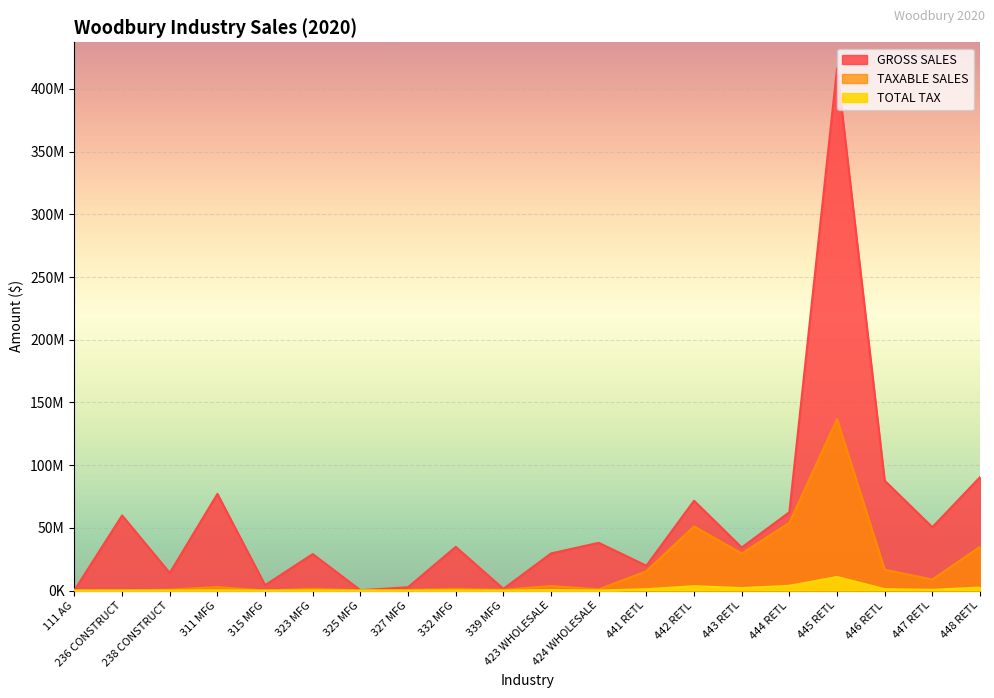

Reading left to right, extract all data points from this chart.

GROSS SALES: 111 AG=257306	236 CONSTRUCT=59892498	238 CONSTRUCT=14032705	311 MFG=77064057	315 MFG=4309268	323 MFG=29122297	325 MFG=270627	327 MFG=2674432	332 MFG=34848367	339 MFG=1372925	423 WHOLESALE=29611604	424 WHOLESALE=38084497	441 RETL=19808627	442 RETL=71617872	443 RETL=34348199	444 RETL=62455916	445 RETL=416345130	446 RETL=87654383	447 RETL=50510624	448 RETL=90399845
TAXABLE SALES: 111 AG=38839	236 CONSTRUCT=53038	238 CONSTRUCT=692169	311 MFG=2805821	315 MFG=67902	323 MFG=1377297	325 MFG=233088	327 MFG=517905	332 MFG=1356359	339 MFG=567388	423 WHOLESALE=3674063	424 WHOLESALE=979307	441 RETL=15411121	442 RETL=51153093	443 RETL=29535039	444 RETL=54030643	445 RETL=136758433	446 RETL=16639068	447 RETL=8823317	448 RETL=34898363
TOTAL TAX: 111 AG=17006	236 CONSTRUCT=15617	238 CONSTRUCT=83687	311 MFG=203093	315 MFG=4676	323 MFG=97682	325 MFG=16845	327 MFG=35967	332 MFG=93334	339 MFG=39008	423 WHOLESALE=434082	424 WHOLESALE=75246	441 RETL=1066719	442 RETL=3543137	443 RETL=2031118	444 RETL=3852408	445 RETL=10872581	446 RETL=1162518	447 RETL=616459	448 RETL=2422179